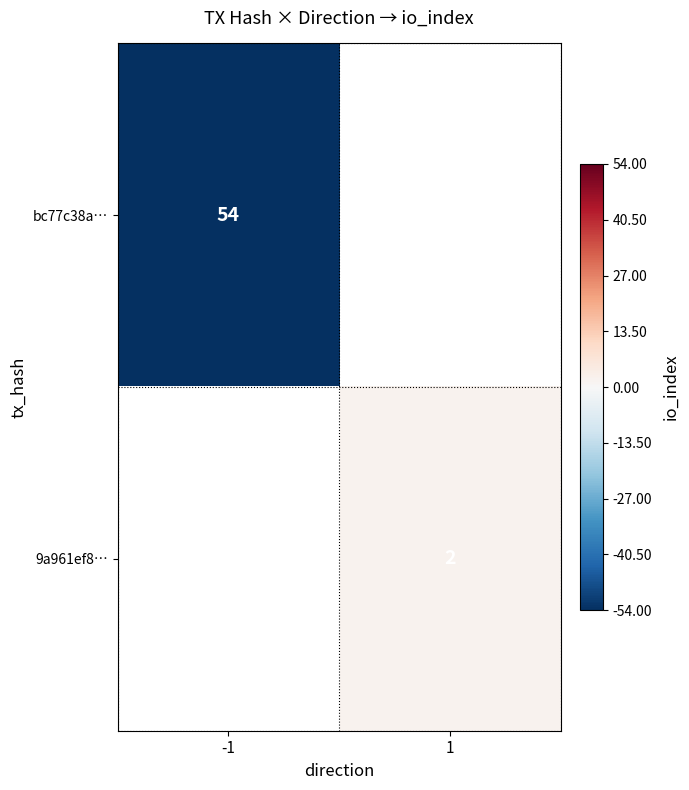

The value of 9a961ef8… at 1 is 1. True or false?

False